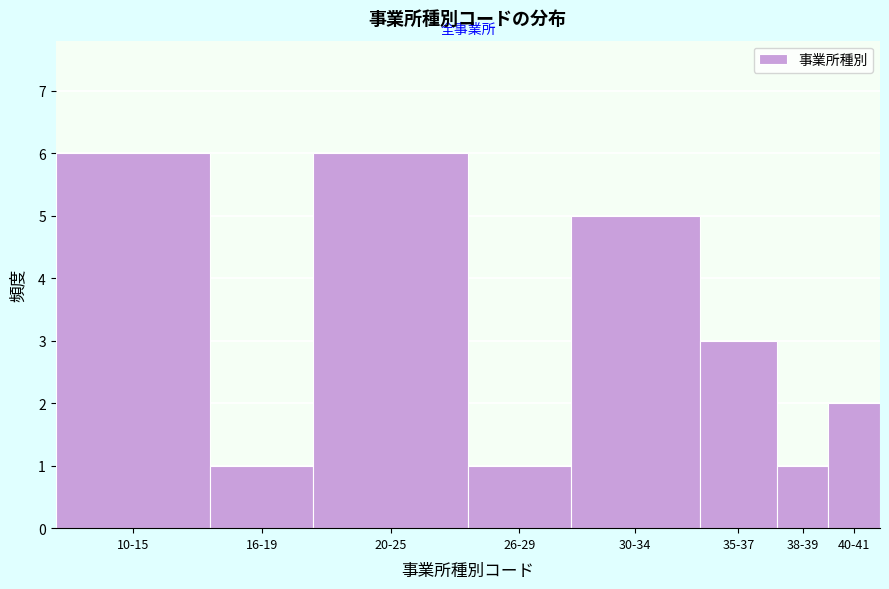

Reading right to left, transcribe all the data shown in this chart.

2	1	3	5	1	6	1	6